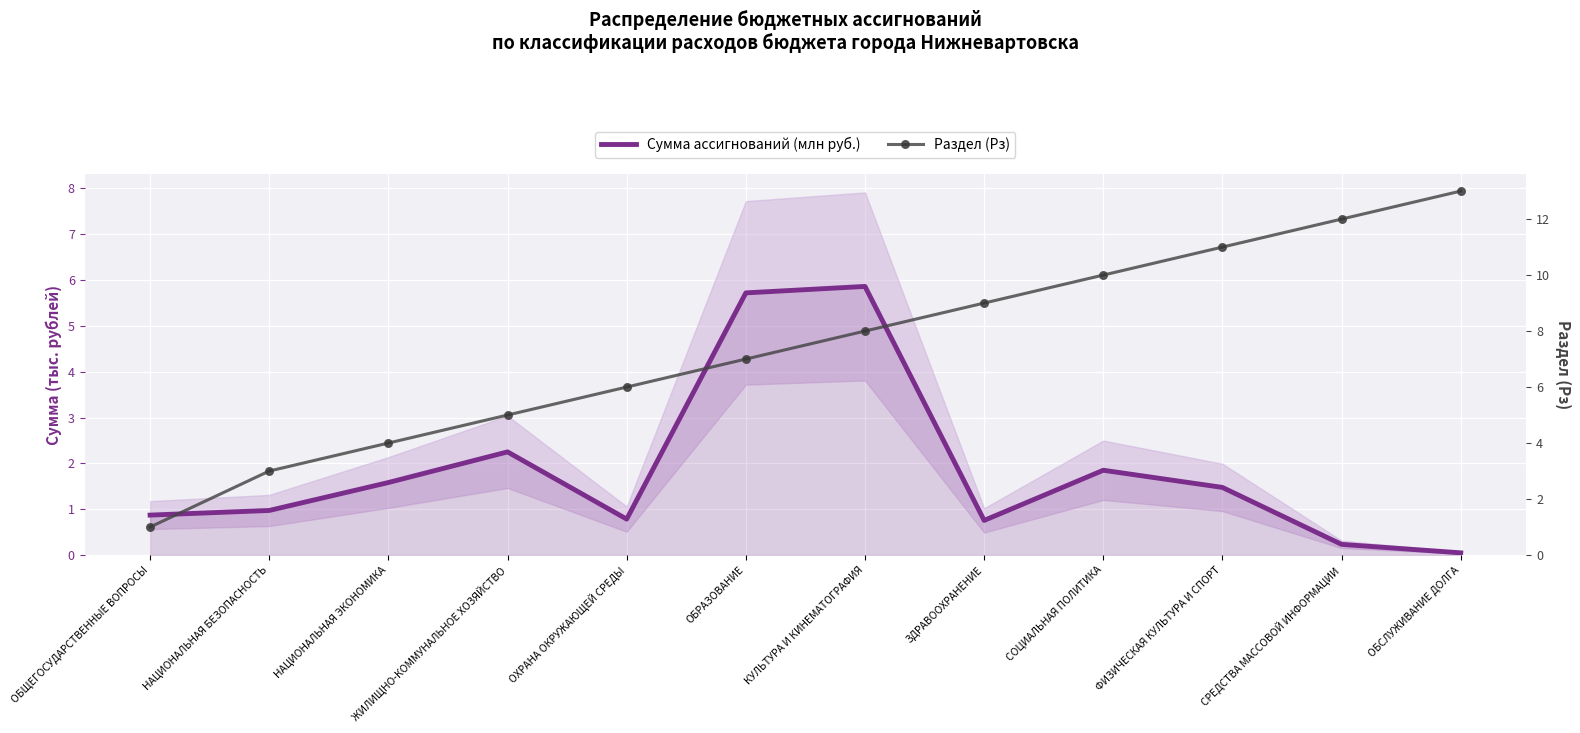

Which series has the largest range (max minus min)?

Раздел (Рз)